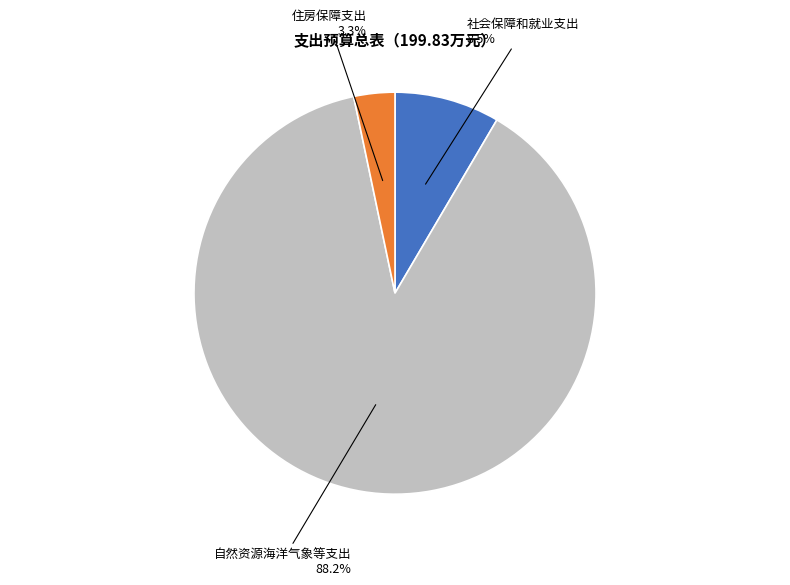

Between 自然资源海洋气象等支出 and 社会保障和就业支出, which is larger?

自然资源海洋气象等支出